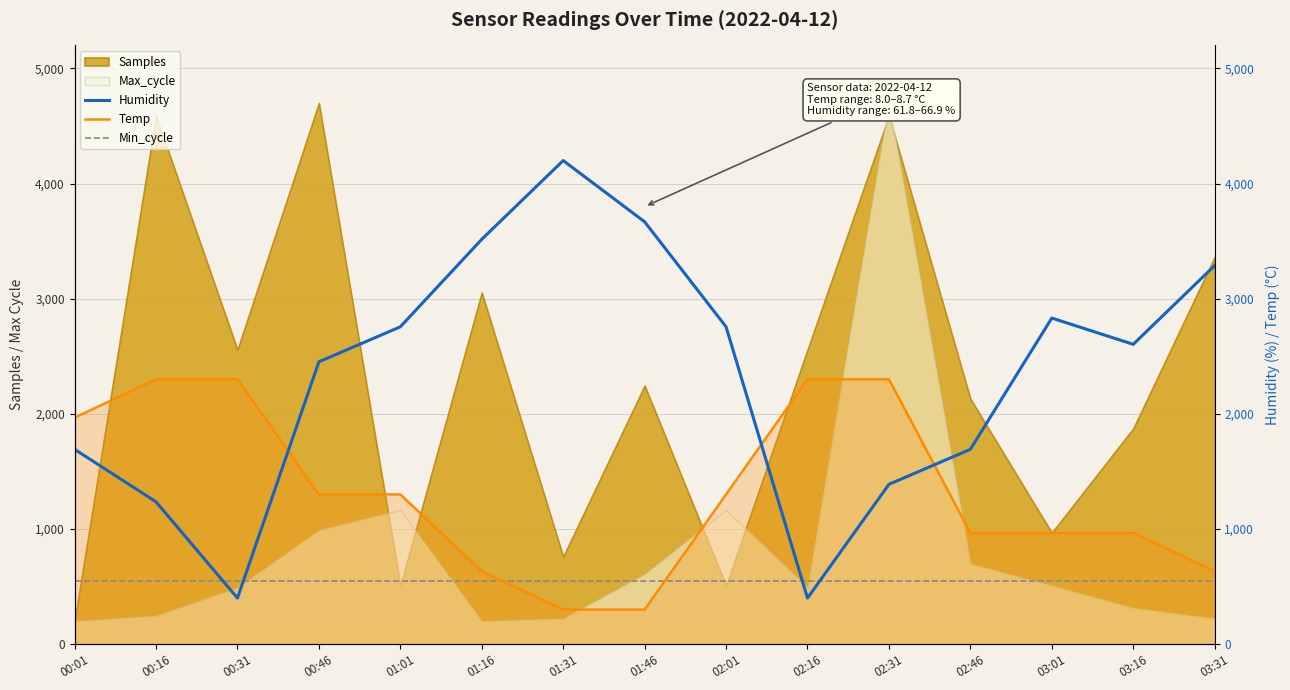

What is the minimum value for Temp?

300.0